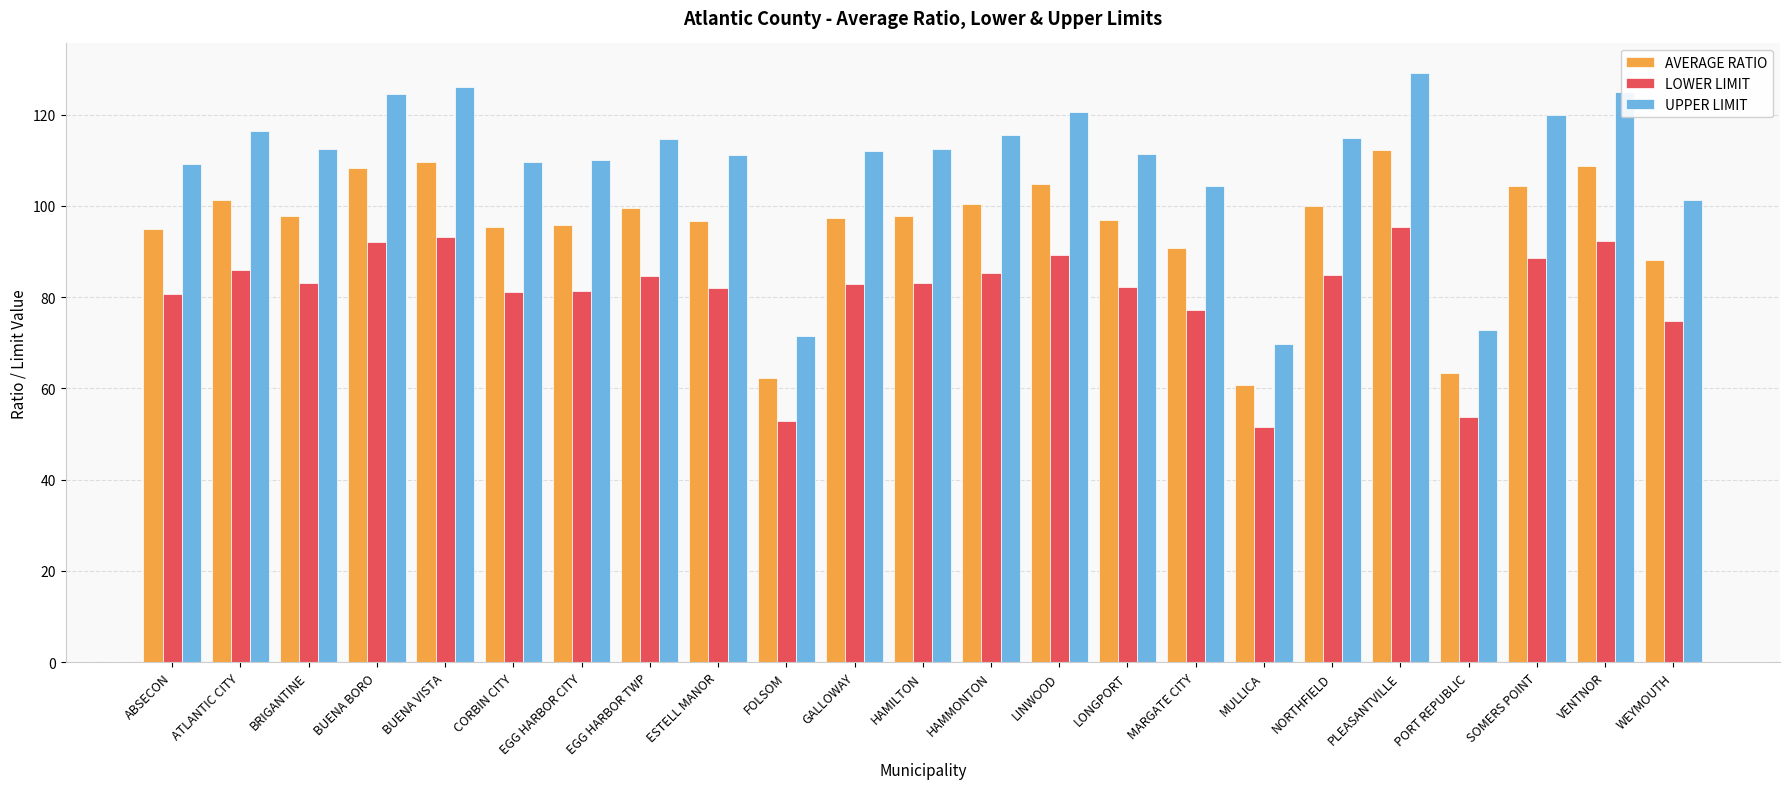

What is the difference between the AVERAGE RATIO values at LONGPORT and PLEASANTVILLE?

15.5